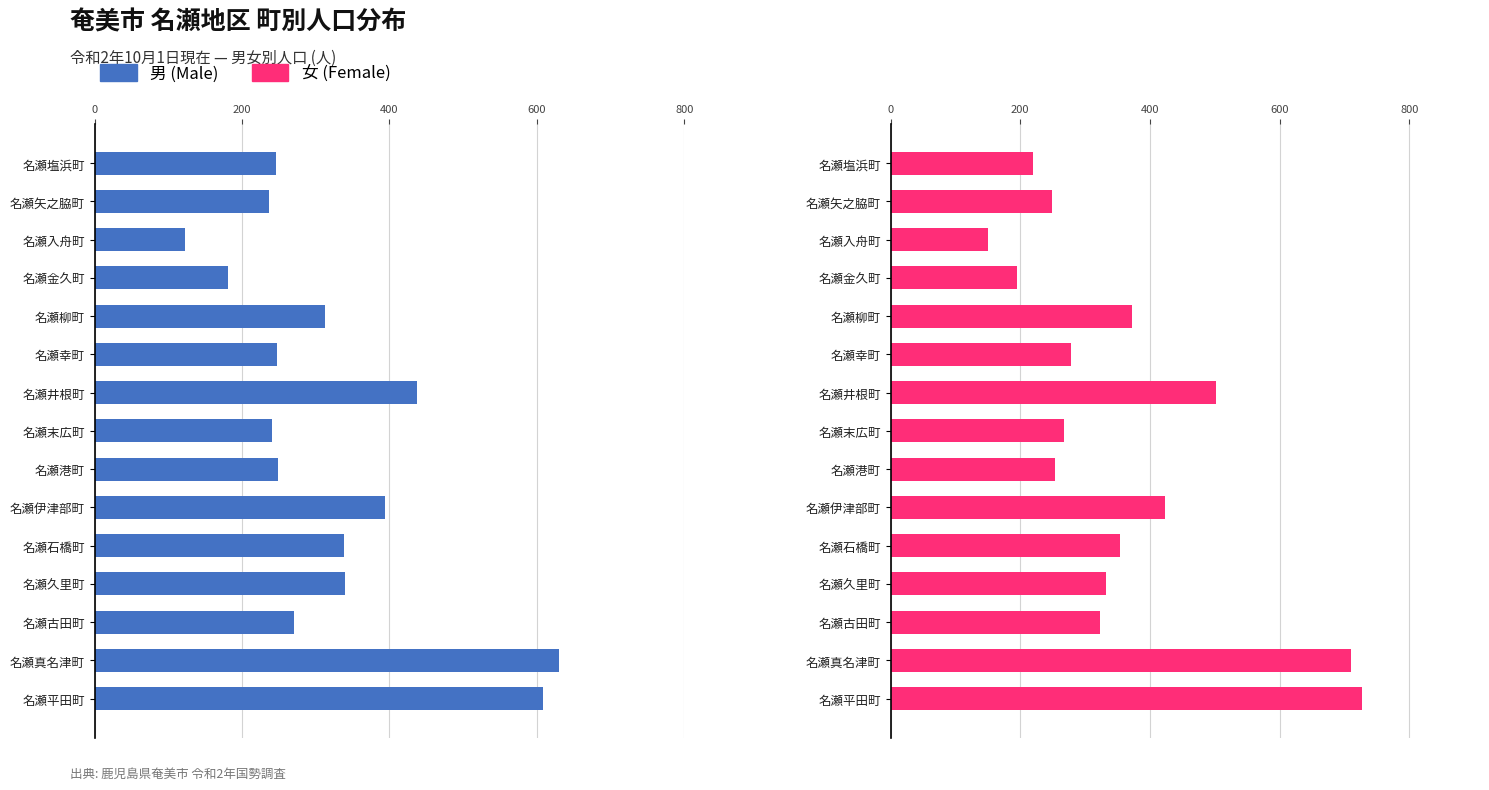

What is the difference between the highest and lowest values at 名瀬井根町?

65